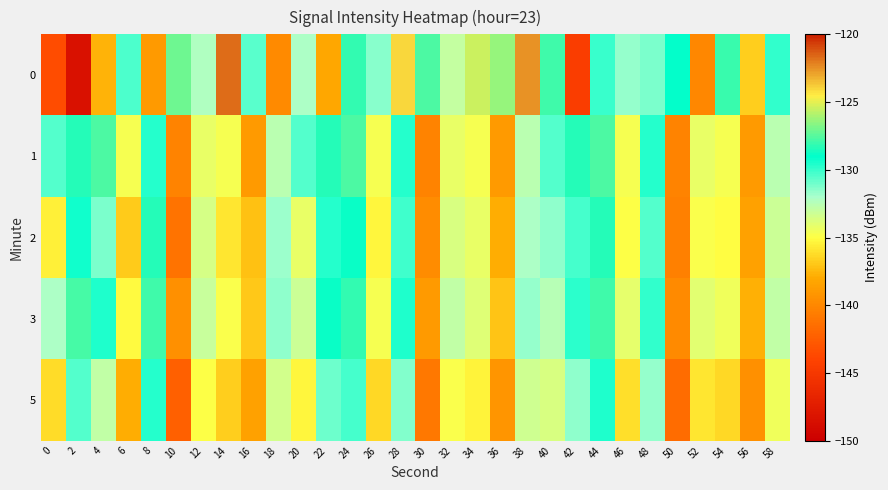

Reading right to left, list all the values displayed in this chart.

0: 58=-129.9	56=-136.7	54=-128.1	52=-140.0	50=-129.0	48=-131.1	46=-131.6	44=-130.0	42=-144.5	40=-127.9	38=-122.6	36=-126.4	34=-125.5	32=-132.9	30=-127.7	28=-124.1	26=-131.5	24=-128.2	22=-138.1	20=-132.1	18=-139.8	16=-130.6	14=-121.7	12=-132.2	10=-127.1	8=-138.9	6=-130.3	4=-137.6	2=-148.4	0=-143.5
1: 58=-132.6	56=-138.9	54=-134.7	52=-134.2	50=-140.3	48=-129.7	46=-134.8	44=-127.6	42=-128.4	40=-130.5	38=-132.6	36=-138.9	34=-134.7	32=-134.2	30=-140.3	28=-129.7	26=-134.8	24=-127.6	22=-128.4	20=-130.5	18=-132.6	16=-138.9	14=-134.7	12=-134.2	10=-140.3	8=-129.7	6=-134.8	4=-127.6	2=-128.4	0=-130.5
2: 58=-133.2	56=-138.4	54=-135.1	52=-134.8	50=-140.5	48=-130.5	46=-134.9	44=-128.4	42=-130.2	40=-131.5	38=-132.1	36=-137.9	34=-134.2	32=-133.7	30=-139.8	28=-130.1	26=-135.3	24=-128.9	22=-129.7	20=-134.2	18=-131.8	16=-137.2	14=-135.9	12=-133.5	10=-141.1	8=-128.4	6=-136.8	4=-131.2	2=-129.3	0=-135.5
3: 58=-132.8	56=-137.8	54=-134.5	52=-134.0	50=-139.9	48=-129.9	46=-134.1	44=-127.9	42=-129.8	40=-132.5	38=-131.7	36=-137.1	34=-133.9	32=-132.8	30=-138.9	28=-129.5	26=-134.7	24=-128.1	22=-128.9	20=-133.2	18=-131.5	16=-136.9	14=-134.8	12=-133.1	10=-139.5	8=-127.9	6=-135.2	4=-129.5	2=-127.8	0=-132.1
5: 58=-134.5	56=-139.5	54=-136.3	52=-135.9	50=-141.6	48=-131.7	46=-136.1	44=-129.6	42=-131.5	40=-133.7	38=-133.3	36=-139.2	34=-135.4	32=-134.8	30=-140.9	28=-131.3	26=-136.4	24=-130.2	22=-131.0	20=-135.3	18=-133.4	16=-138.5	14=-136.7	12=-134.9	10=-142.3	8=-129.7	6=-137.9	4=-132.8	2=-130.5	0=-136.2